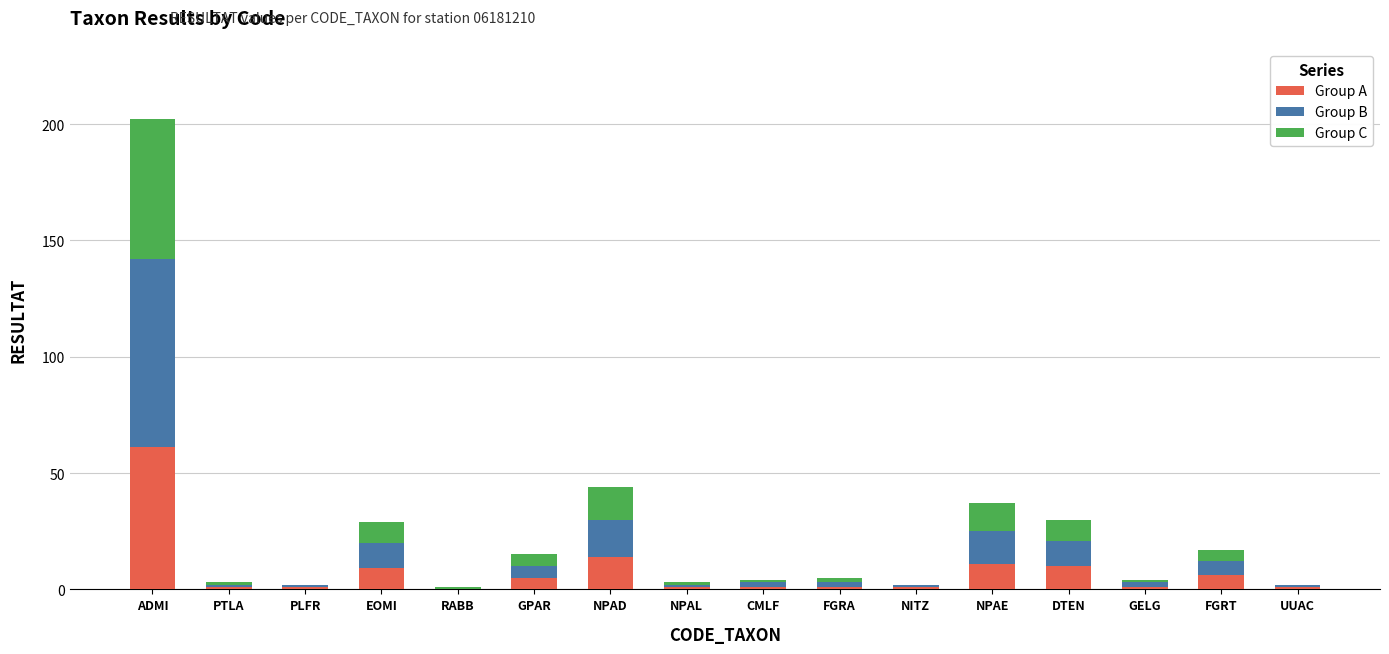

At which category is the sum across all series the highest?

ADMI